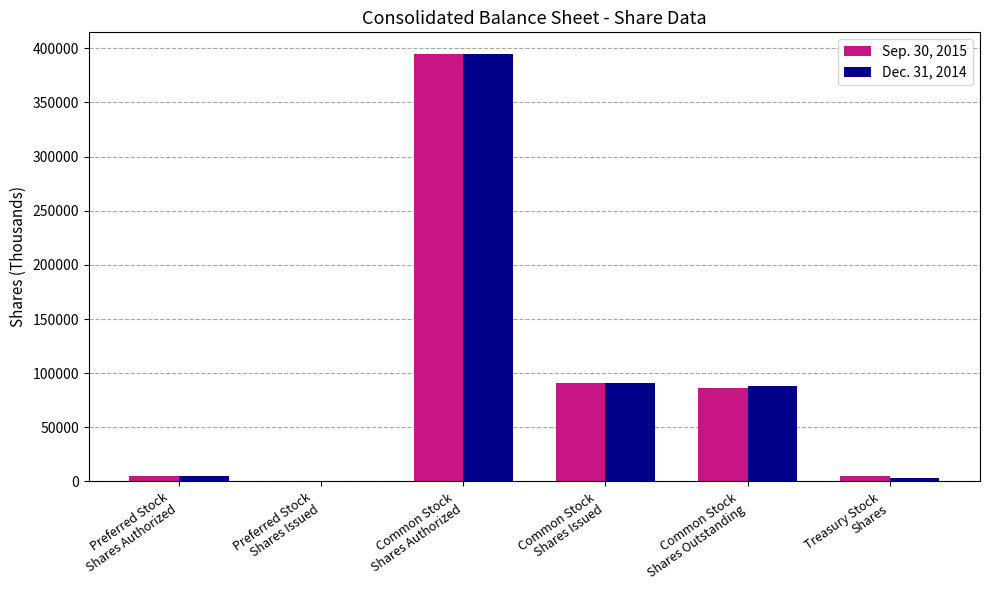

How many categories are shown in the chart?

6